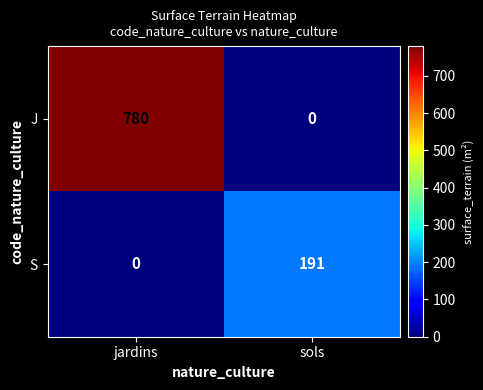

The S series shows 191 at sols. True or false?

True